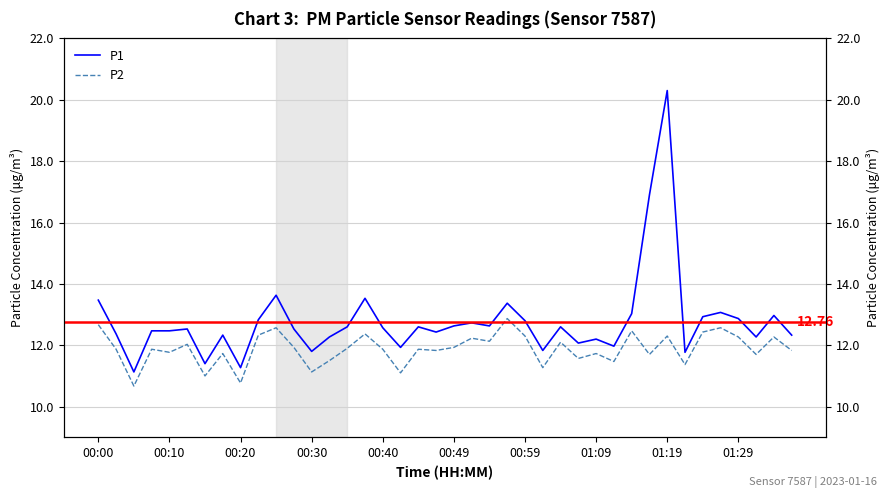

Reading right to left, transcribe all the data shown in this chart.

P1: 12.3	13.0	12.3	12.9	13.1	12.9	11.8	20.3	16.9	13.0	12.0	12.2	12.1	12.6	11.8	12.8	13.4	12.6	12.7	12.6	12.4	12.6	11.9	12.6	13.5	12.6	12.3	11.8	12.5	13.6	12.8	11.3	12.3	11.4	12.5	12.5	12.5	11.1	12.4	13.5
P2: 11.8	12.3	11.7	12.3	12.6	12.4	11.4	12.3	11.7	12.5	11.5	11.7	11.6	12.1	11.3	12.3	12.9	12.1	12.2	11.9	11.8	11.9	11.1	11.9	12.4	11.9	11.5	11.1	11.9	12.6	12.3	10.8	11.7	11.0	12.0	11.8	11.9	10.7	11.9	12.7